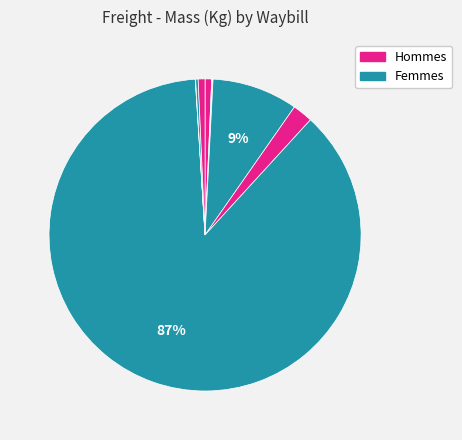

Count the number of slices in the pie.

9